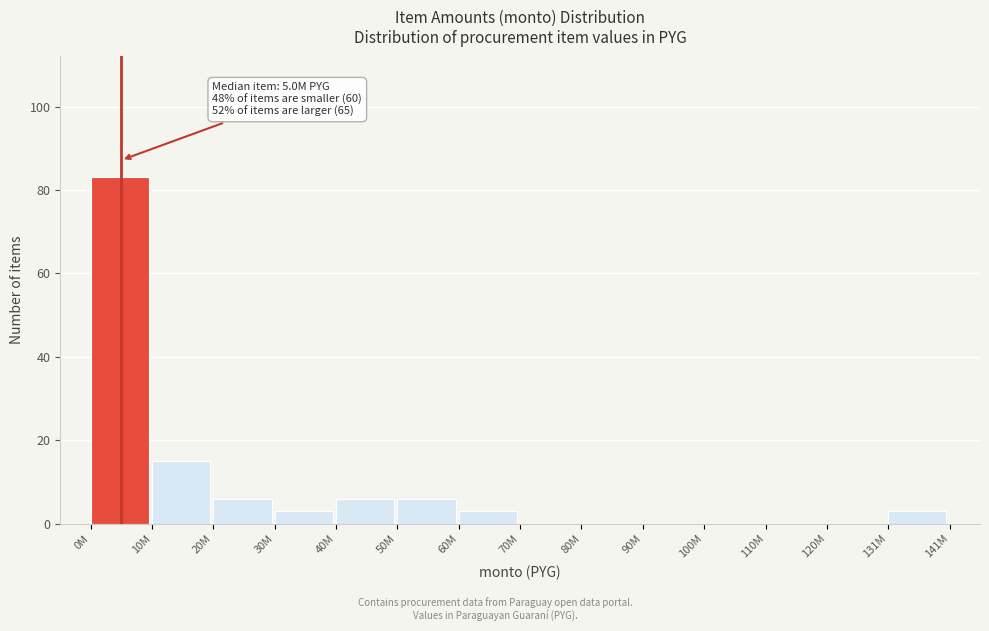

Reading left to right, transcribe all the data shown in this chart.

0M=83	10M=15	20M=6	30M=3	40M=6	50M=6	60M=3	70M=0	80M=0	90M=0	100M=0	110M=0	120M=0	131M=3